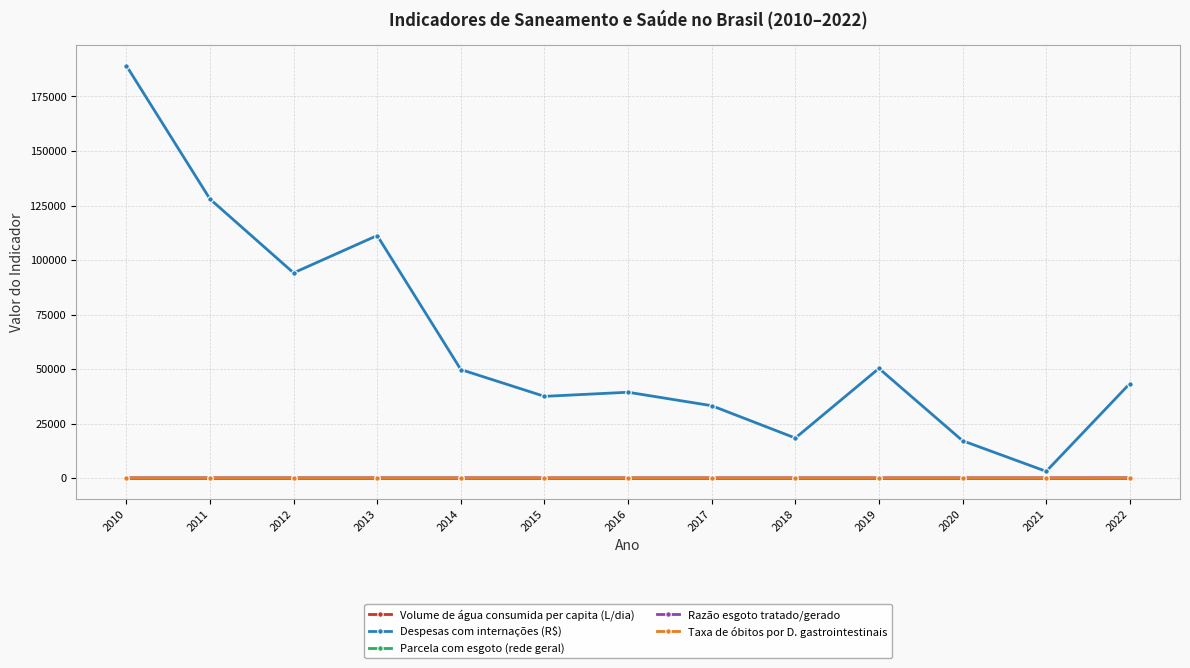

What is the greatest value displayed?

189150.8